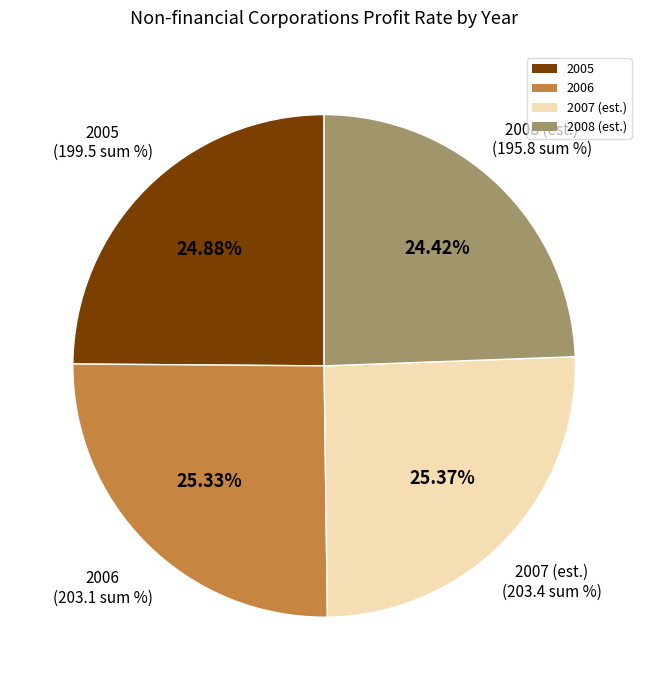

Approximately how many times larger is the value at 2006 compared to 2008 (est.)?

1.0